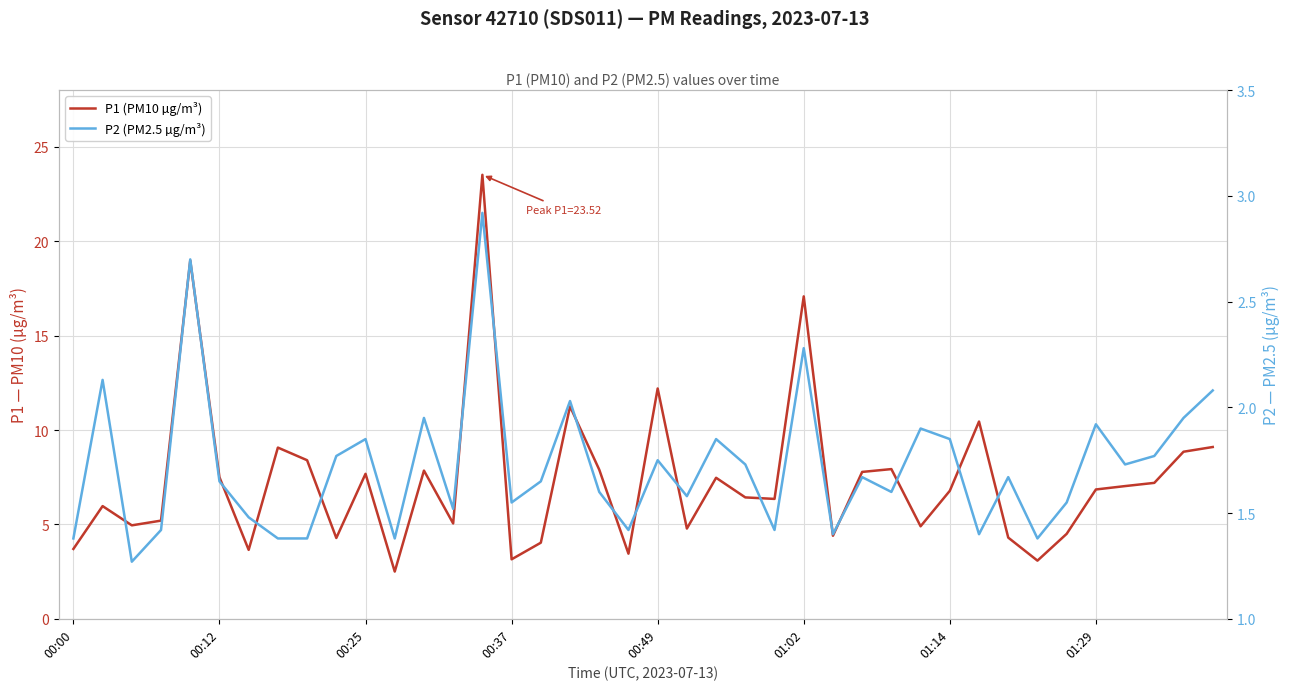

Read the P2 (PM2.5 µg/m³) value at 19.

1.4